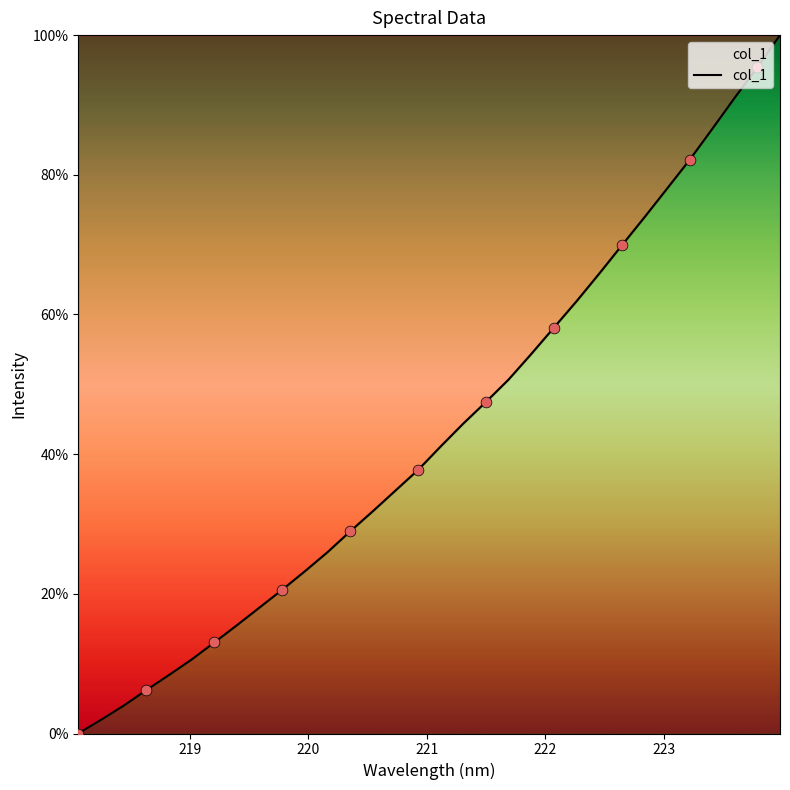

What is the maximum value shown in the chart?

100.0